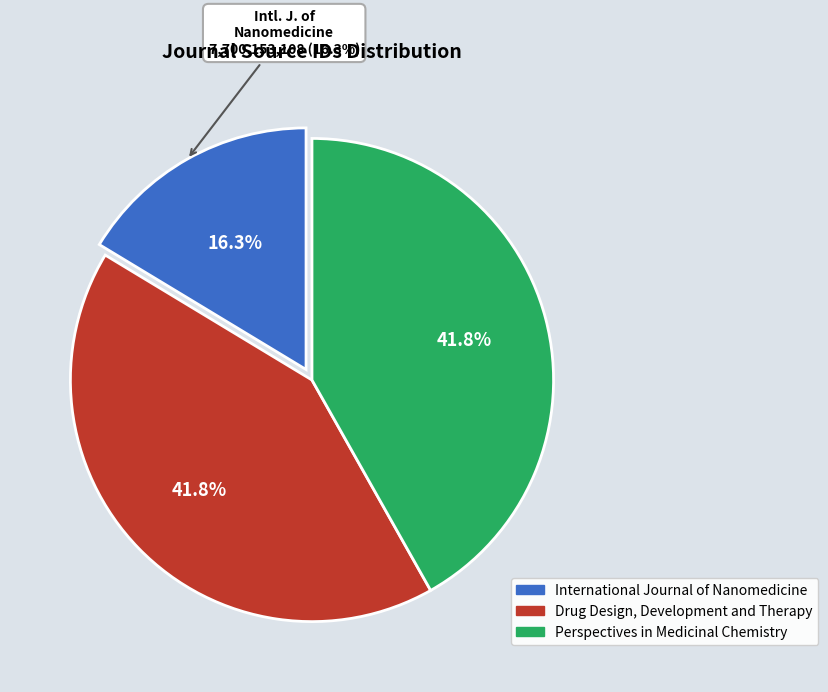

Does International Journal of Nanomedicine represent more than half of the total?

No